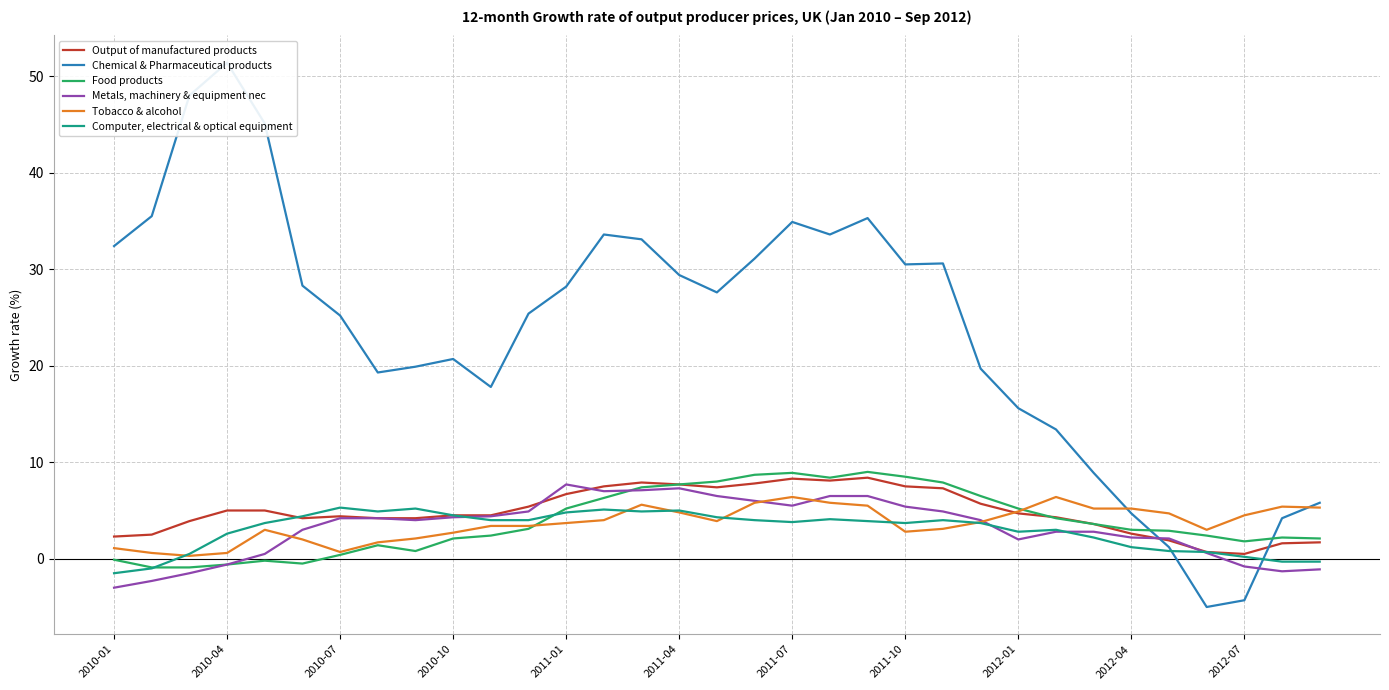

The Output of manufactured products series shows 11.6 at 2011-01. True or false?

False